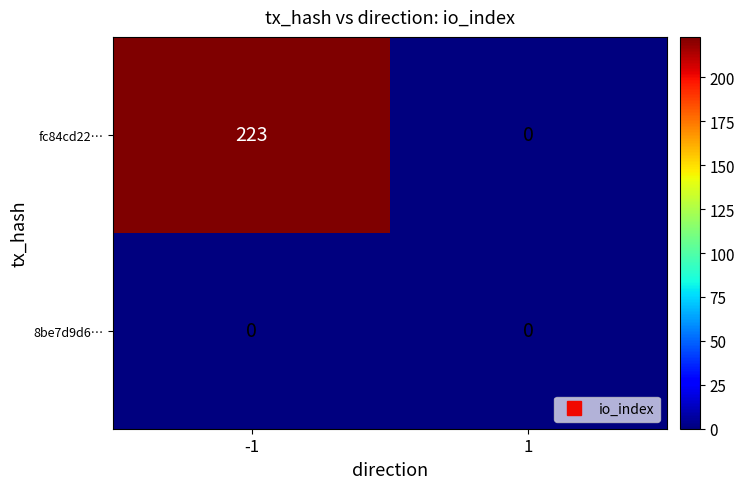

List the series in order of their peak value, highest first.

fc84cd22…, 8be7d9d6…